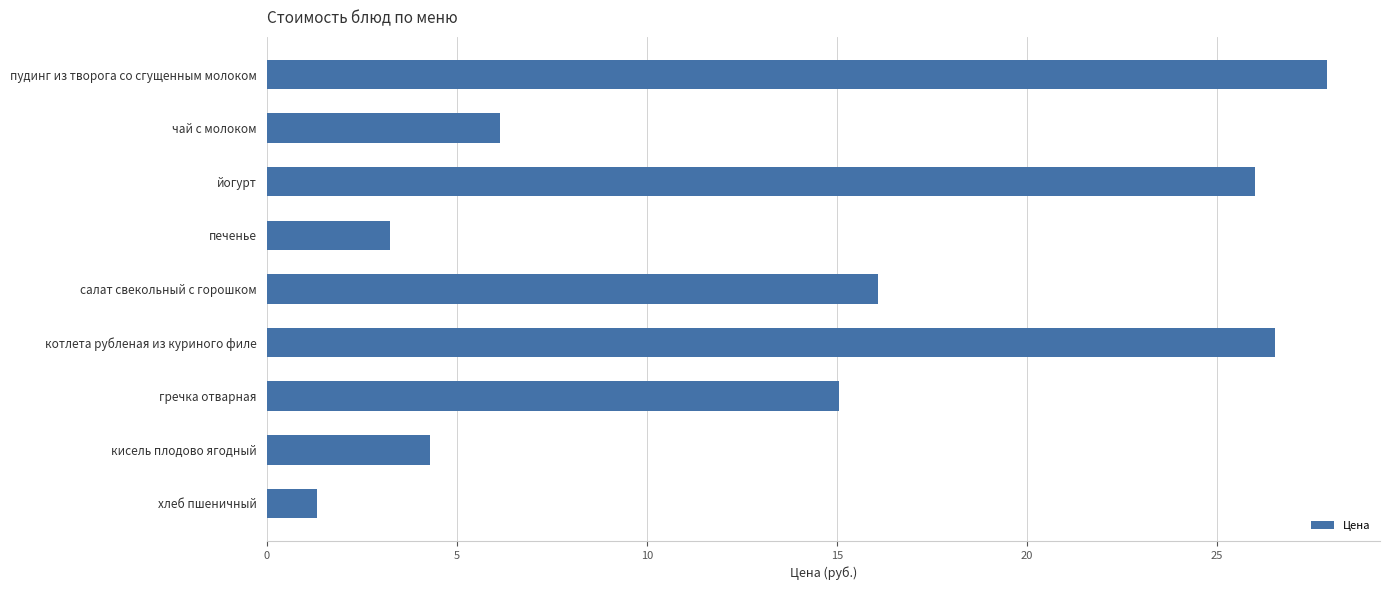

Between печенье and кисель плодово ягодный, which is larger?

кисель плодово ягодный